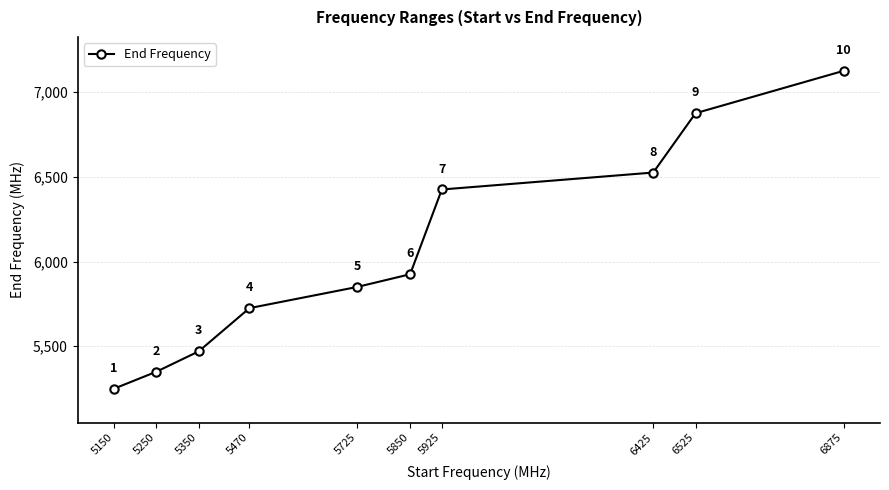

What is the value of the 2nd point from the left?

5350